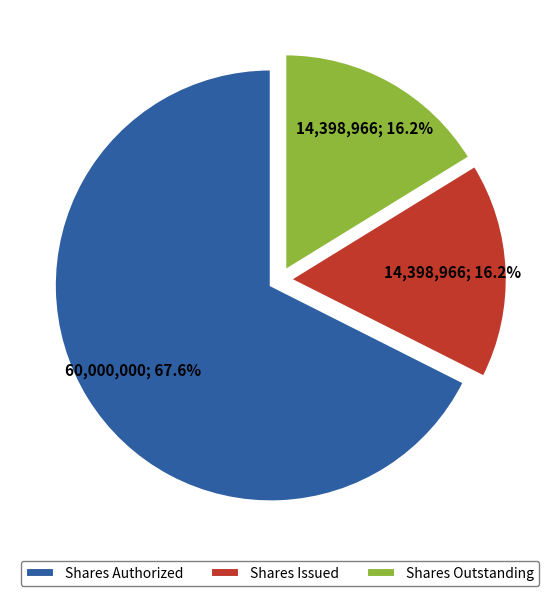

Approximately how many times larger is the value at Shares Issued compared to Shares Outstanding?

1.0